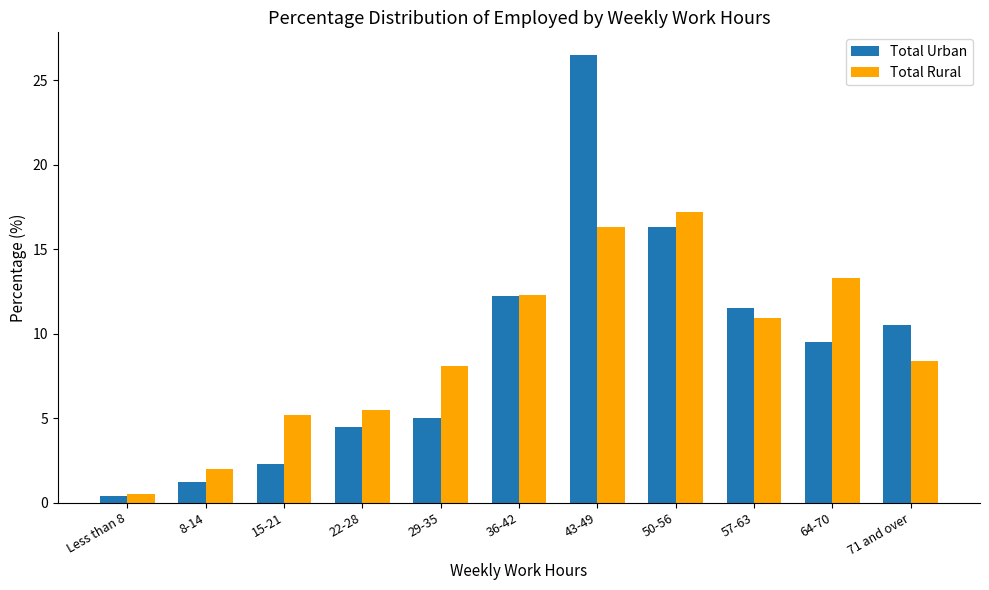

Which series changed the most between Less than 8 and 57-63?

Total Urban